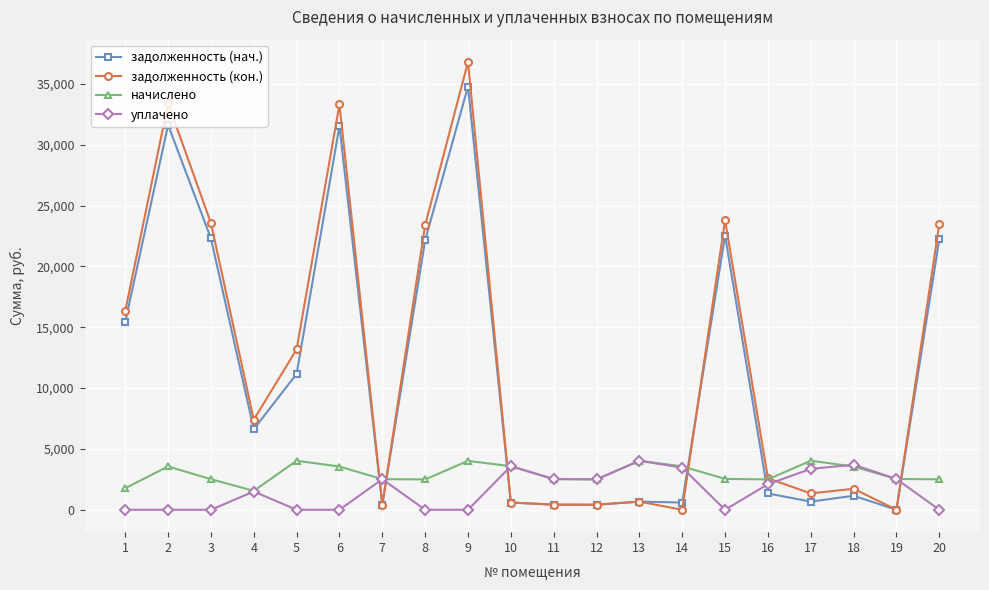

Which series has the largest total across all categories?

задолженность (кон.)